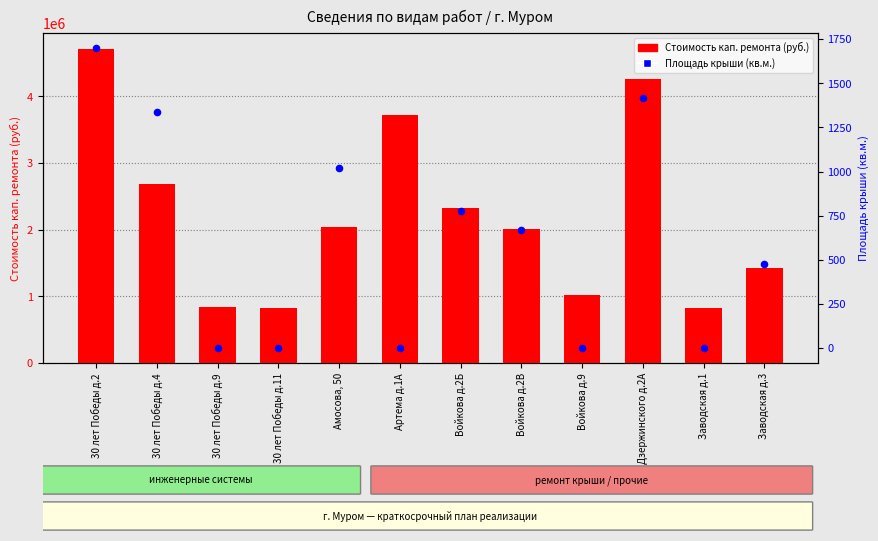

Which series has the largest Y range (max minus min)?

Стоимость кап. ремонта (руб.)